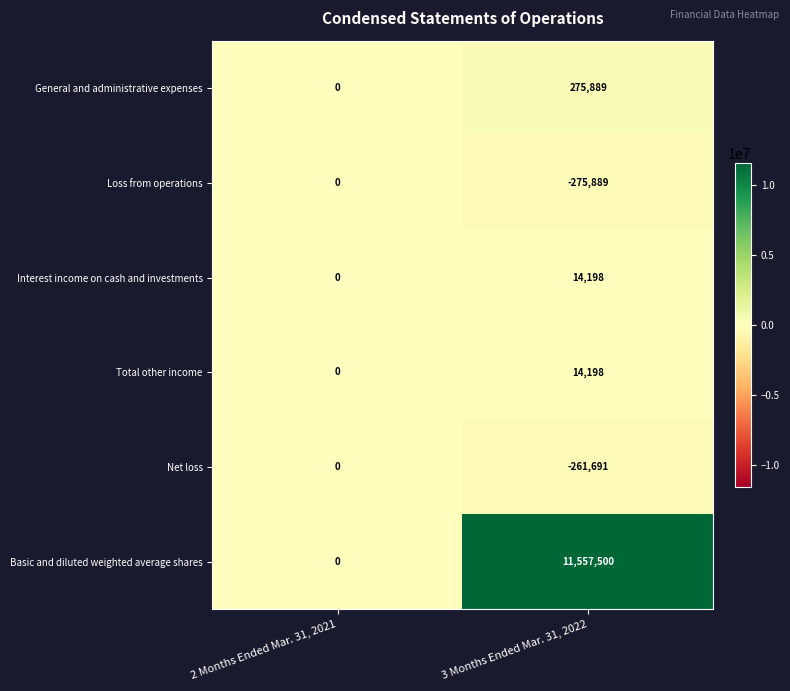

The value of Net loss at 3 Months Ended Mar. 31, 2022 is -261691. True or false?

True